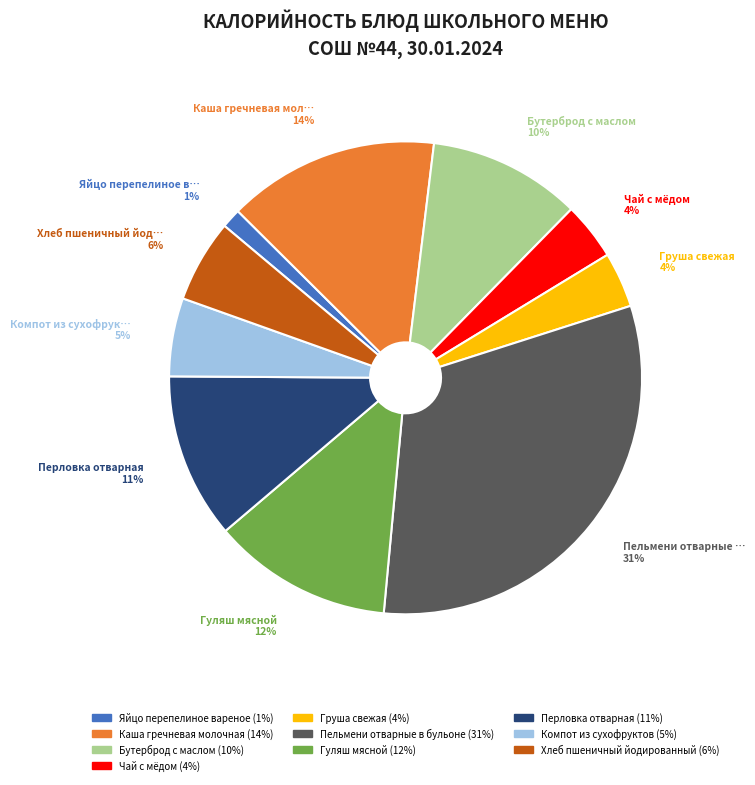

To the nearest percent, what is the average slice percentage?

10%